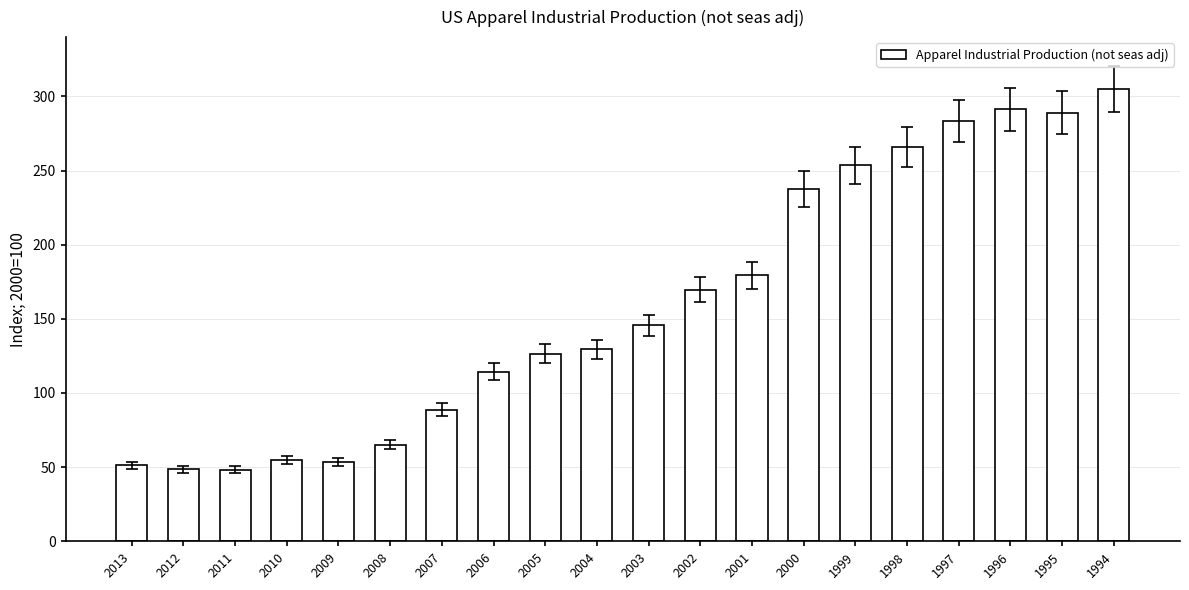

How many series are shown in this chart?

1